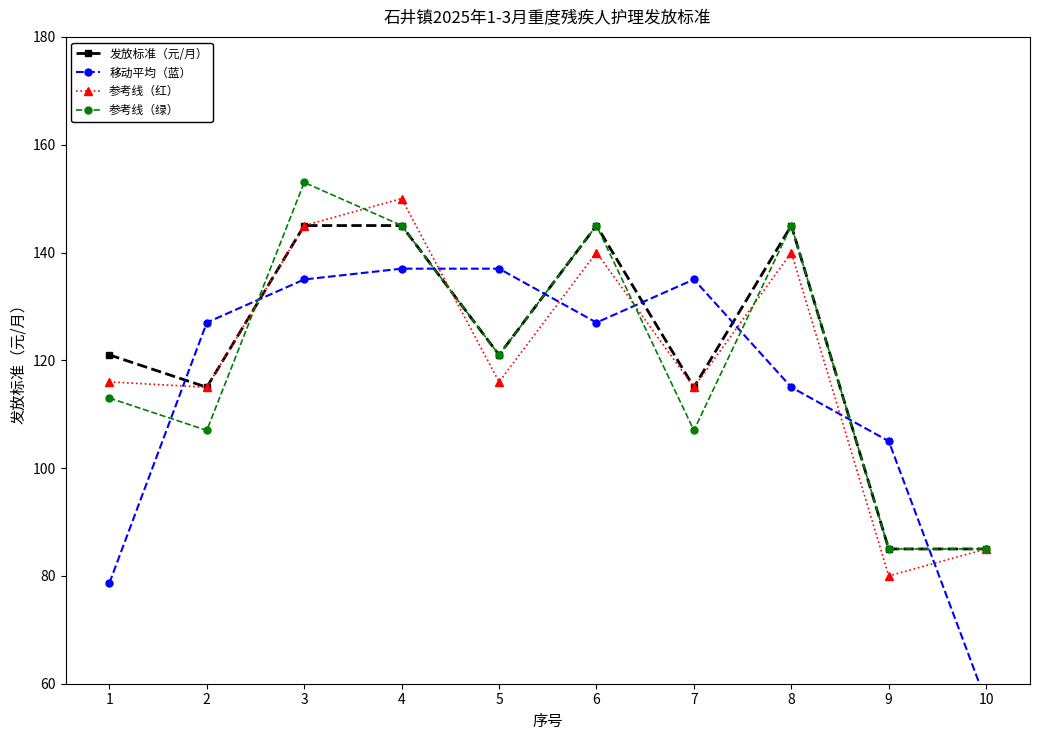

True or false: 参考线（绿） has a value of 36.7 at 9.

False